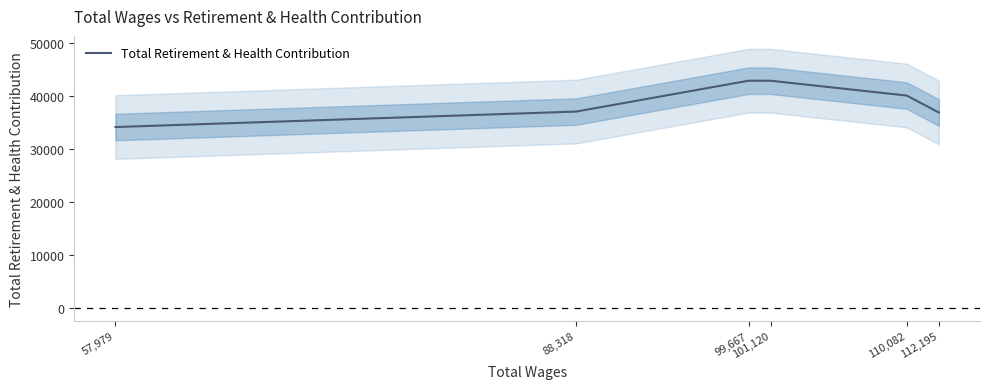

What is the minimum value shown in the chart?

34083.5